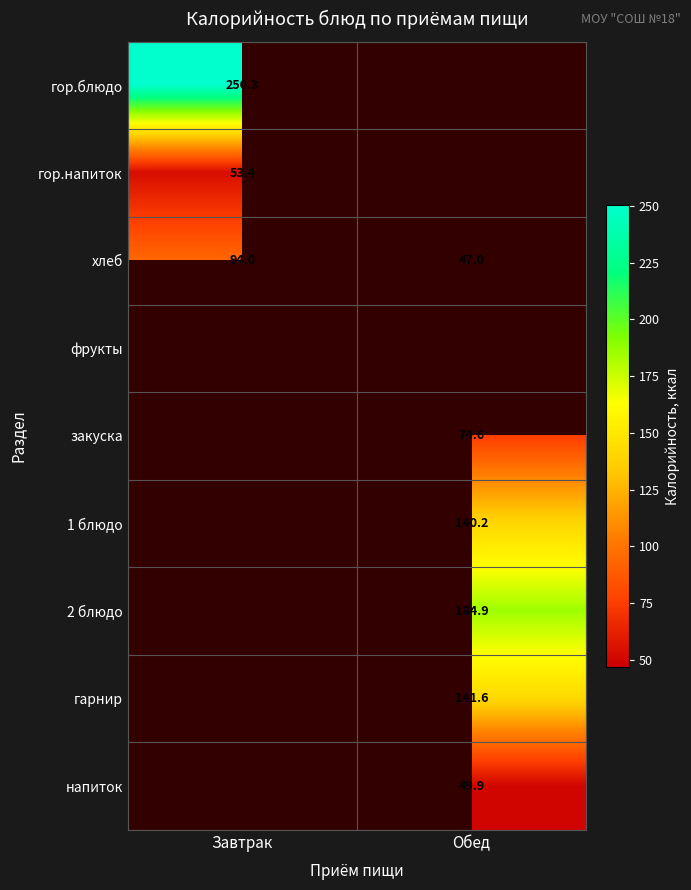

How many хлеб values are between 47 and 94?

2